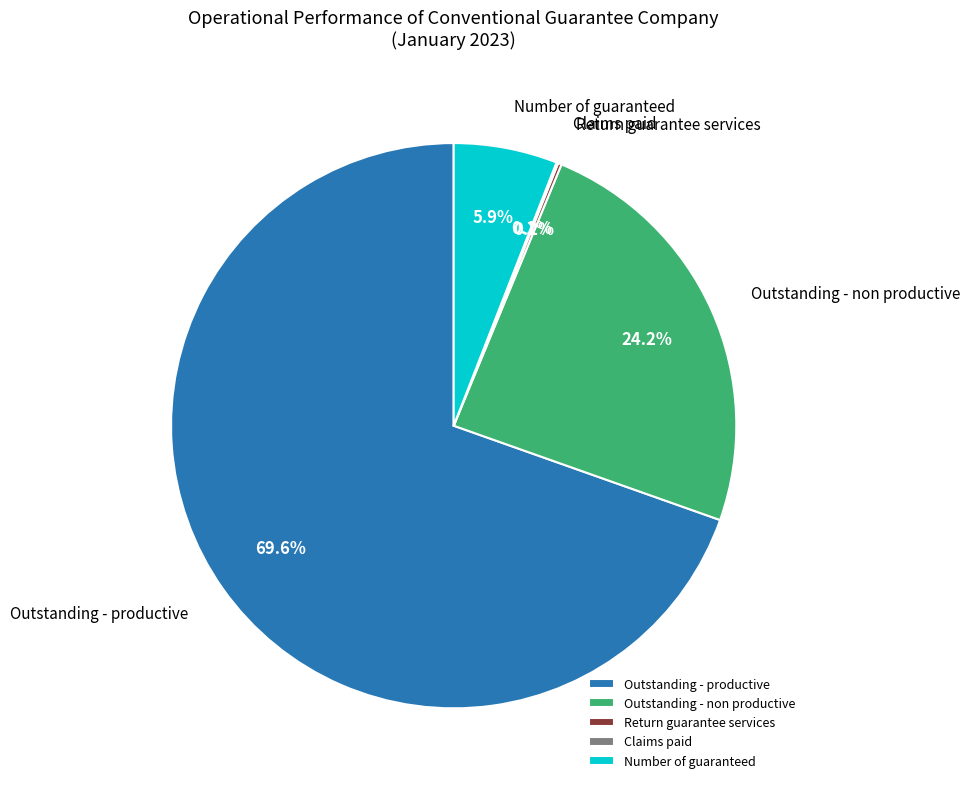

What is the total percentage of Outstanding - non productive and Number of guaranteed?

30.1%